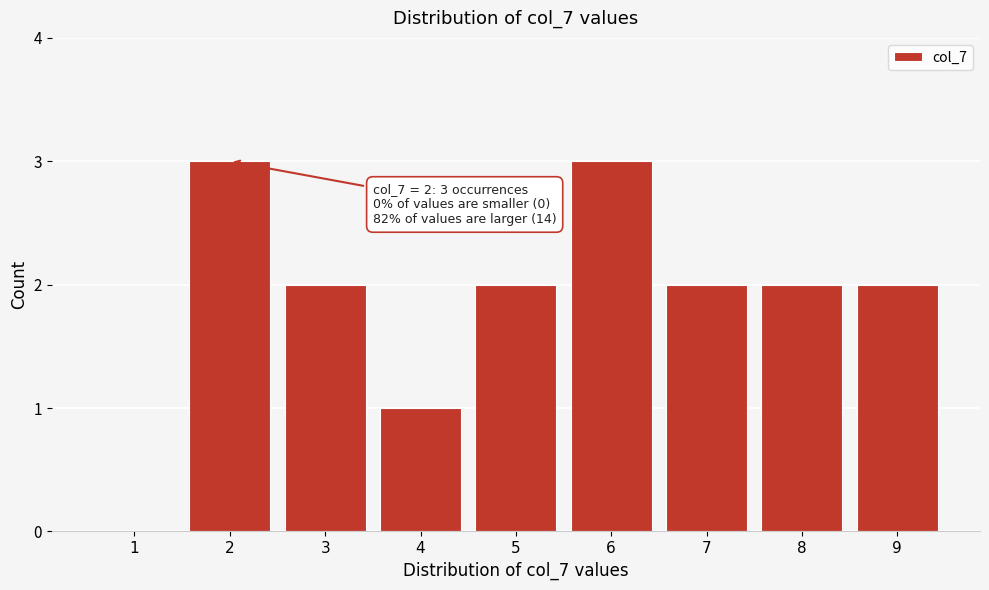

Reading left to right, list all the values displayed in this chart.

1=0	2=3	3=2	4=1	5=2	6=3	7=2	8=2	9=2